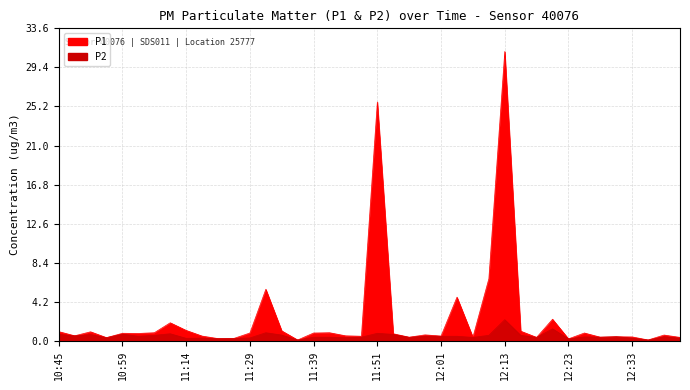

In P1, how many points are lower than both neighbors (excluding endpoints)?

13